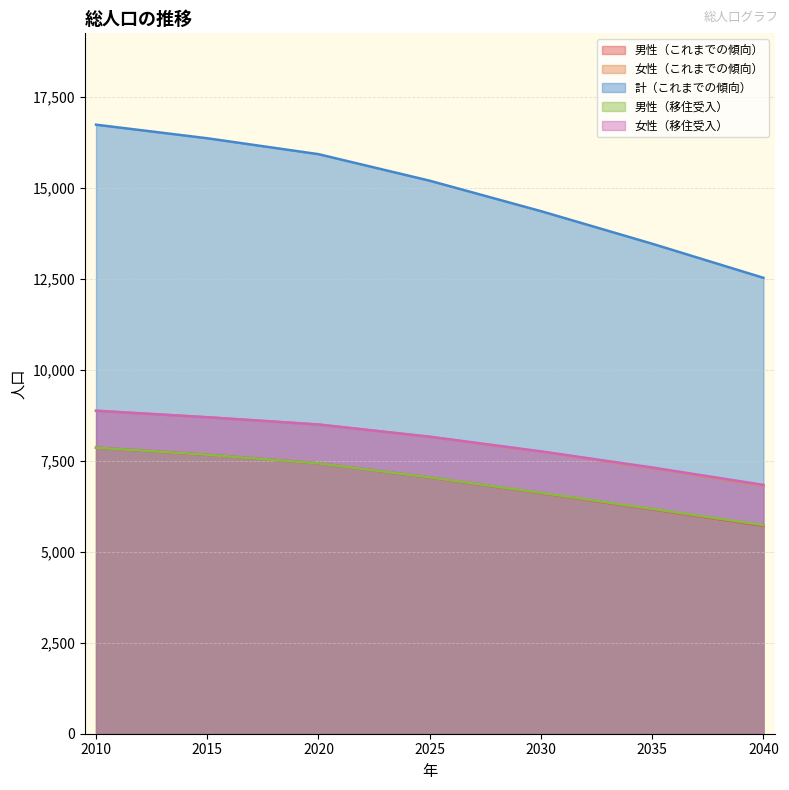

Reading left to right, extract all data points from this chart.

男性（これまでの傾向）: 7857	7662	7425	7036	6608	6163	5711
女性（これまでの傾向）: 8870	8692	8492	8152	7744	7294	6810
計（これまでの傾向）: 16727	16354	15917	15188	14352	13457	12521
男性（移住受入）: 7857	7662	7425	7040	6616	6175	5730
女性（移住受入）: 8870	8692	8492	8157	7755	7312	6834